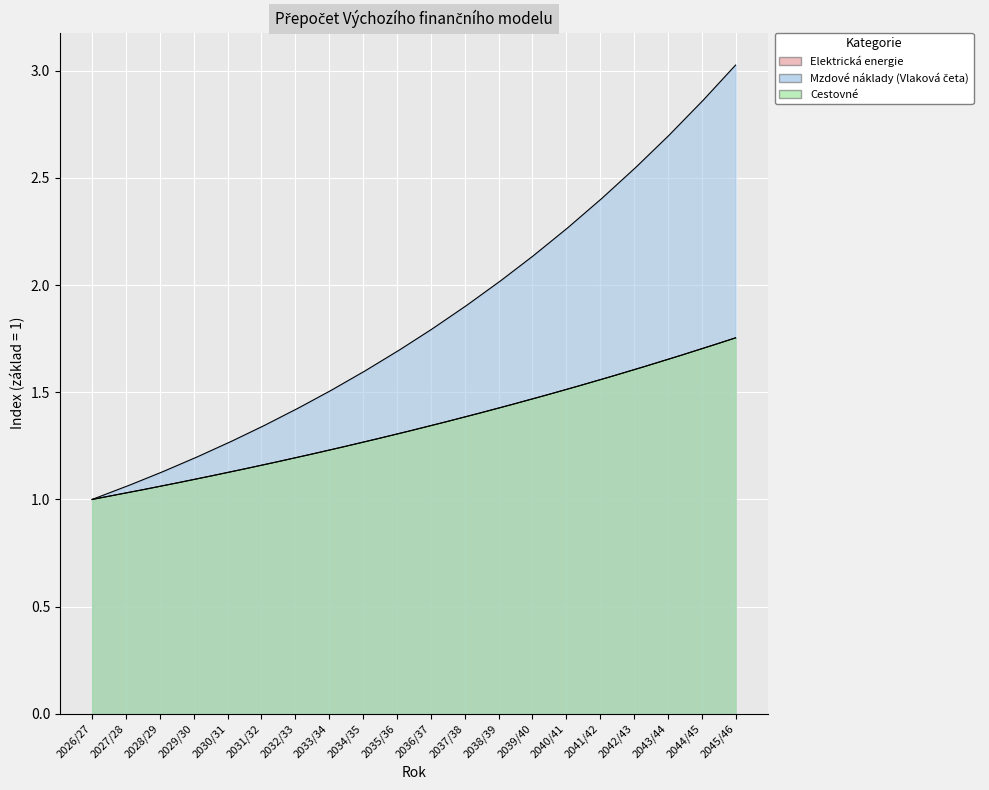

What value does the Cestovné series have at 2040/41?

1.5